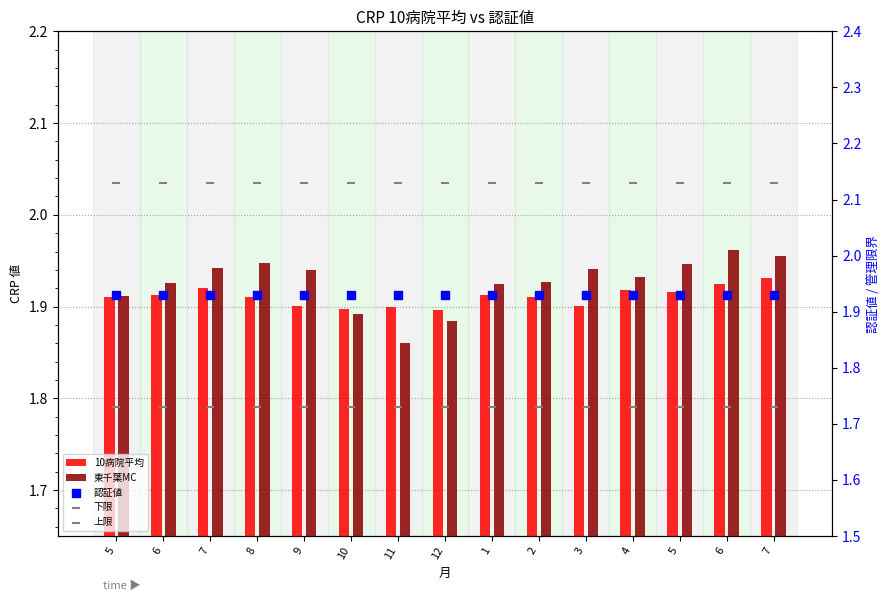

Which series has the largest Y range (max minus min)?

東千葉MC